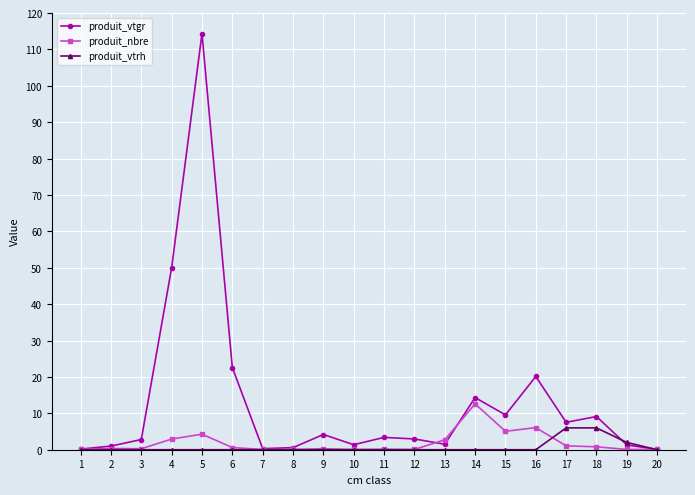

What is the approximate value of produit_nbre at 11?

0.1